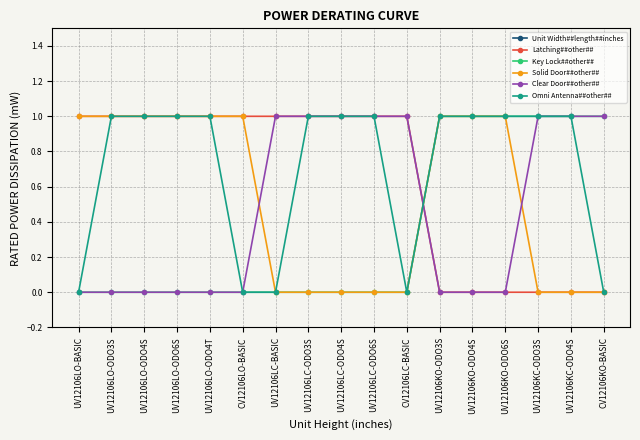

Rank the series at UV12106KC-ODO4S from lowest to highest value.

Latching##other##, Solid Door##other##, Key Lock##other##, Clear Door##other##, Omni Antenna##other##, Unit Width##length##inches